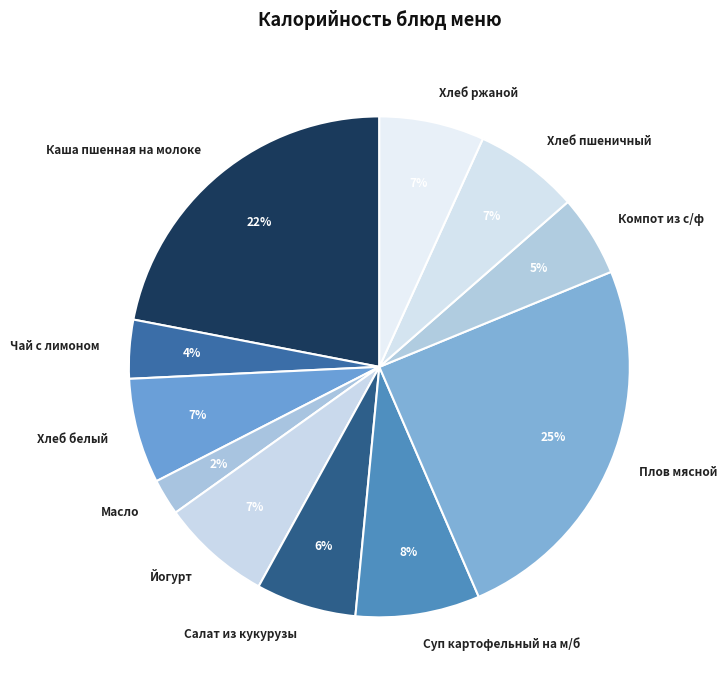

To the nearest percent, what portion does Суп картофельный на м/б represent?

8%